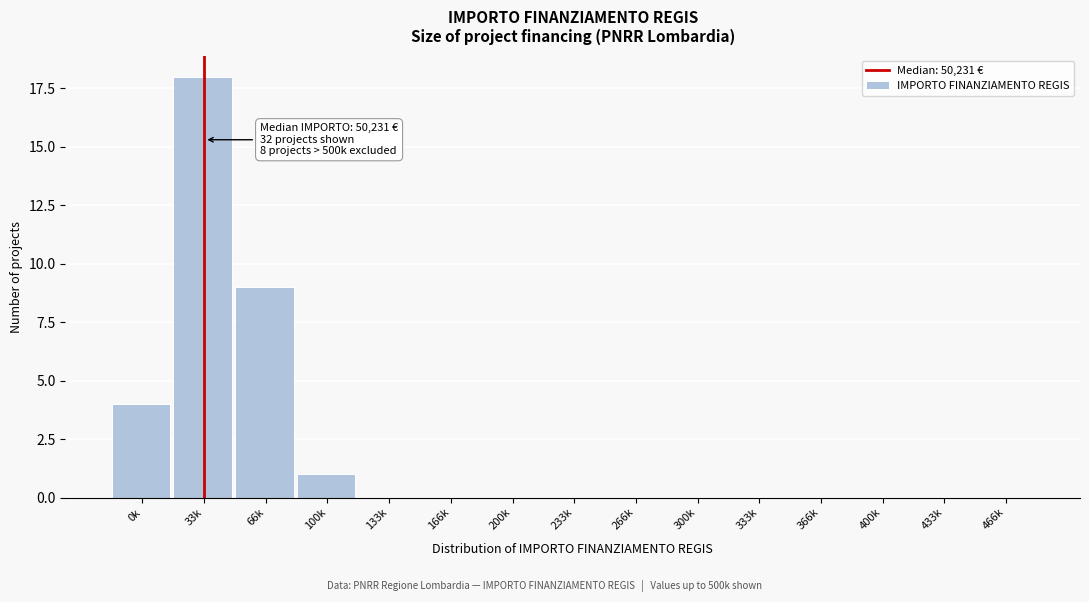

Reading right to left, list all the values displayed in this chart.

466k=0	433k=0	400k=0	366k=0	333k=0	300k=0	266k=0	233k=0	200k=0	166k=0	133k=0	100k=1	66k=9	33k=18	0k=4